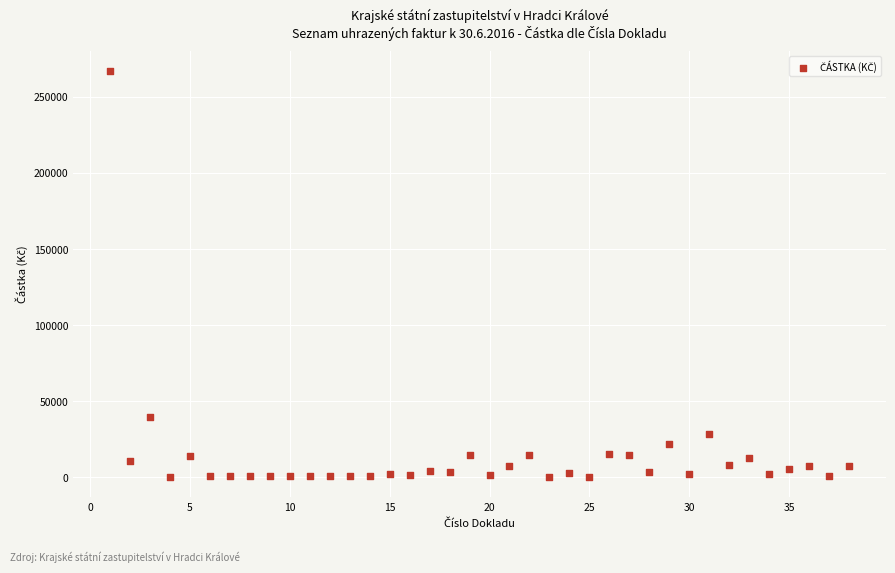

What Y value in the scatter plot is closest to 133450?

39772.7